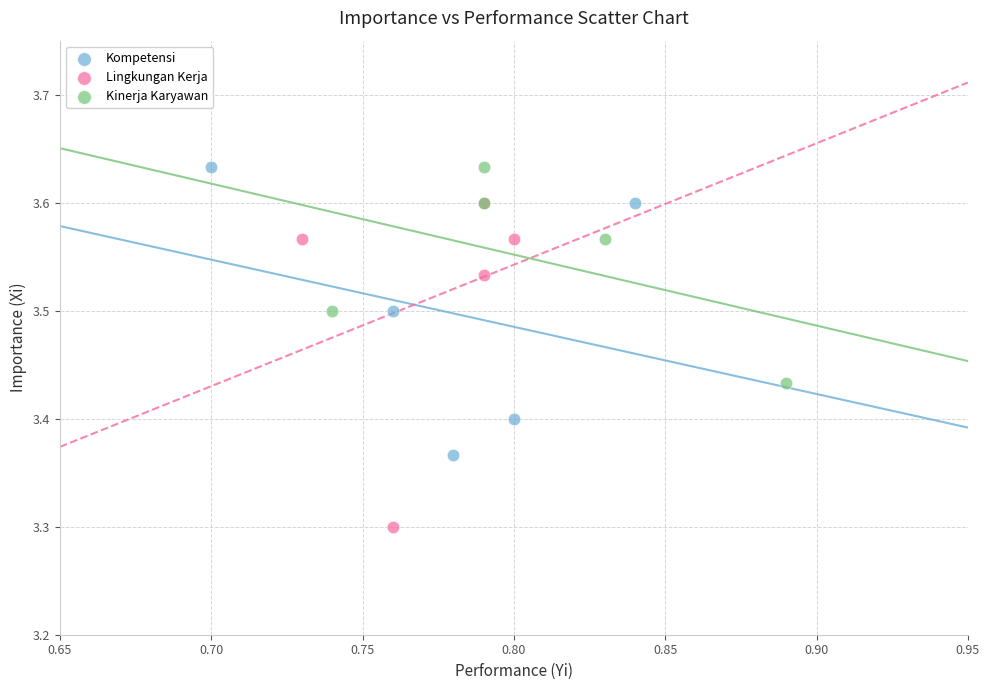

Which series has the largest Y range (max minus min)?

Lingkungan Kerja